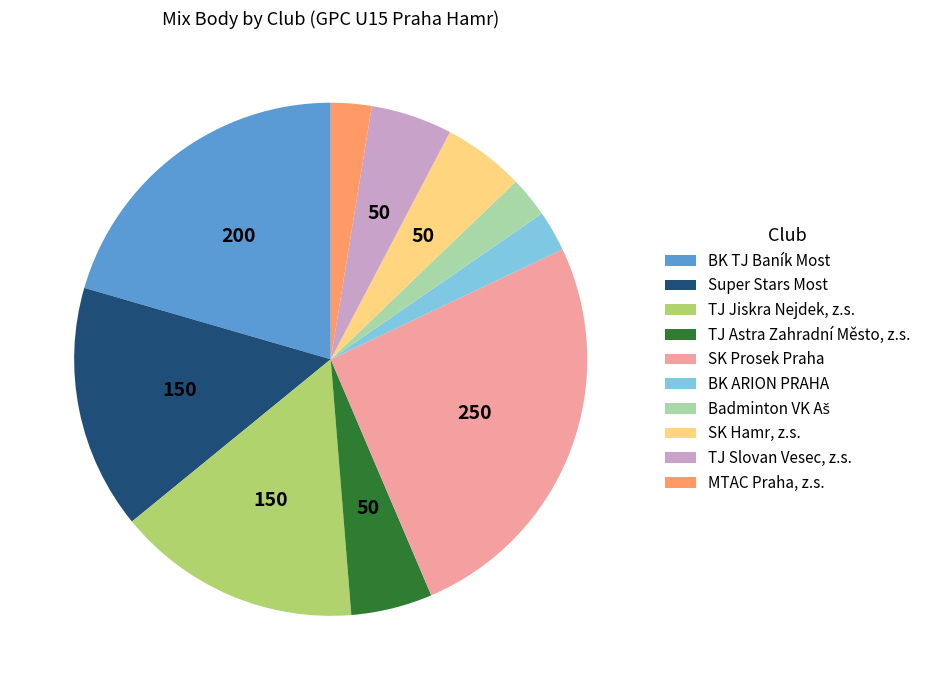

The TJ Slovan Vesec, z.s. slice represents 5% of the pie. True or false?

True